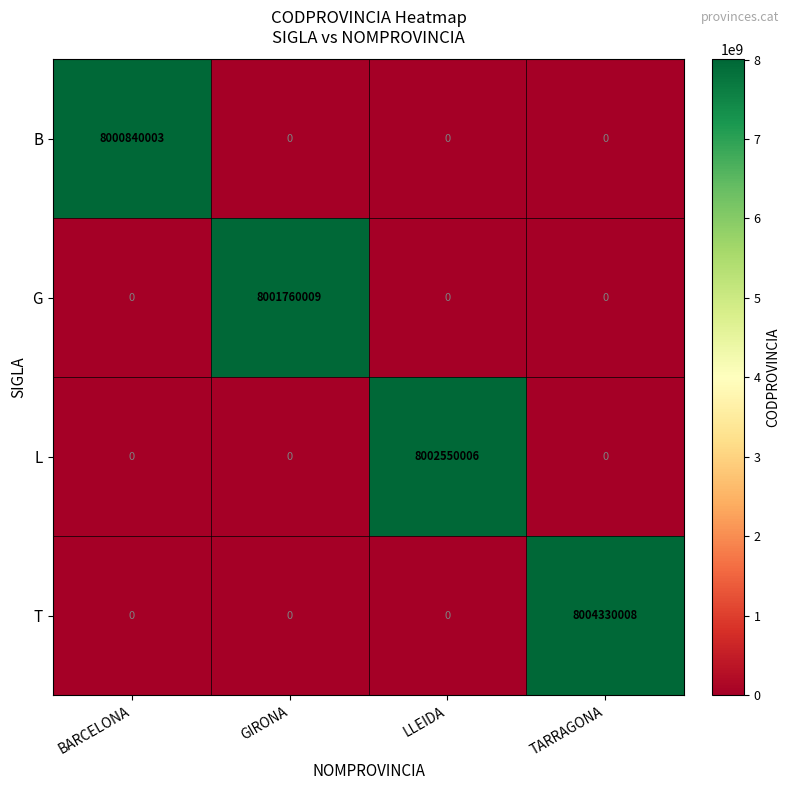

Which series changed the most between BARCELONA and LLEIDA?

L